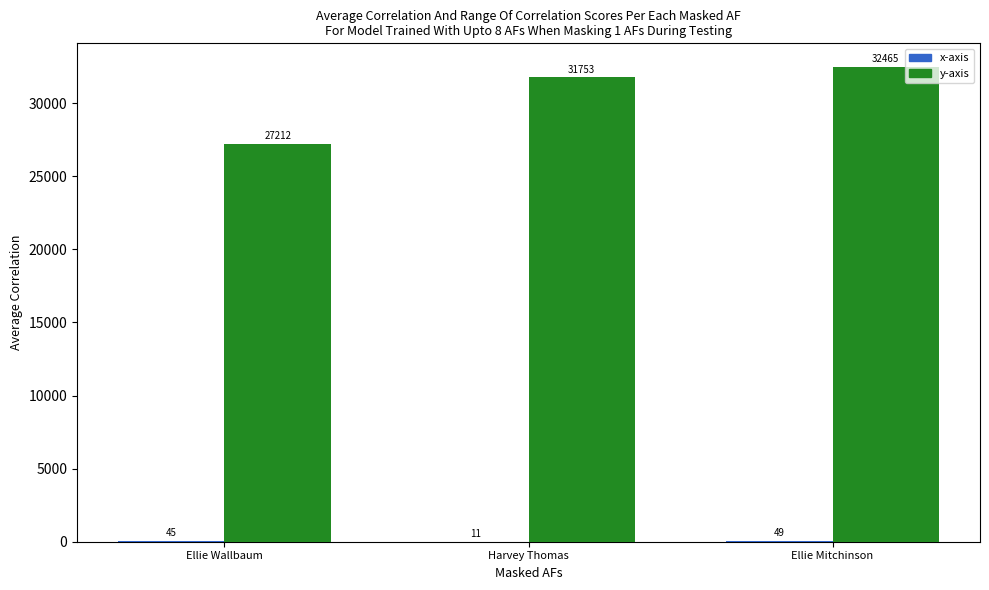

Read the y-axis value at Ellie Wallbaum.

27212